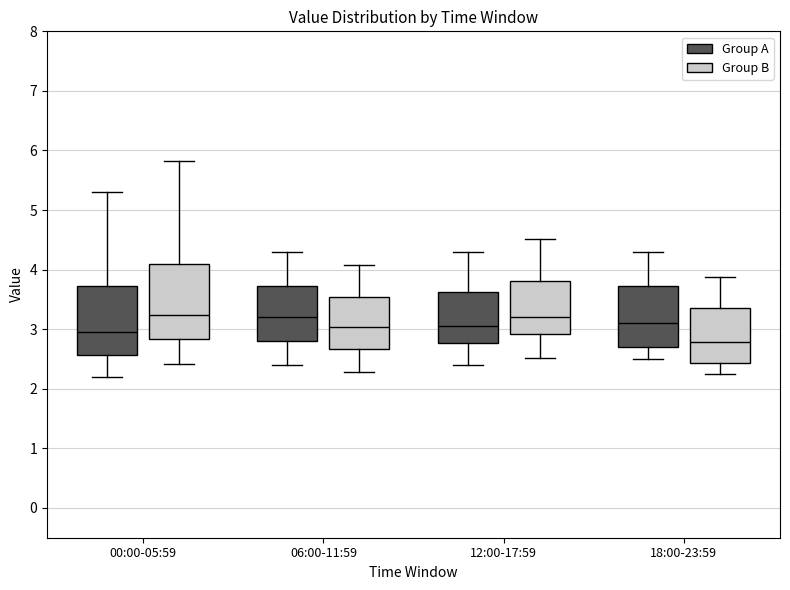

Comparing the boxes themselves (not the whiskers), which one is the tallest?

00:00-05:59 (Group B)